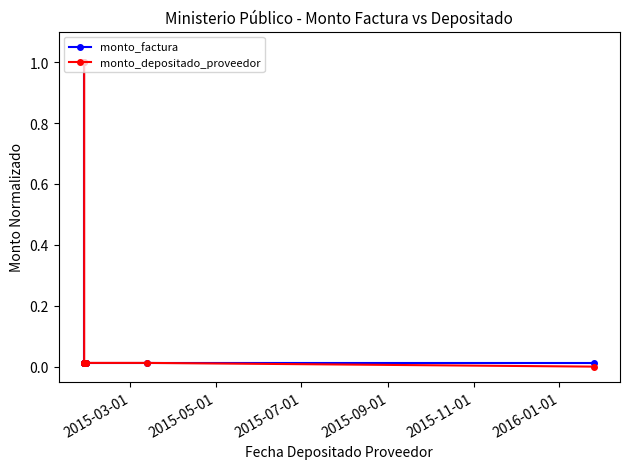

What is the value of the monto_depositado_proveedor point at the 1st from the left?

1.0